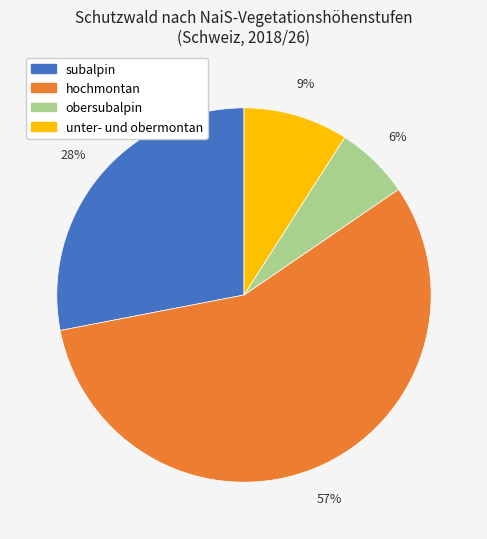

Which category has the biggest portion of the pie?

hochmontan